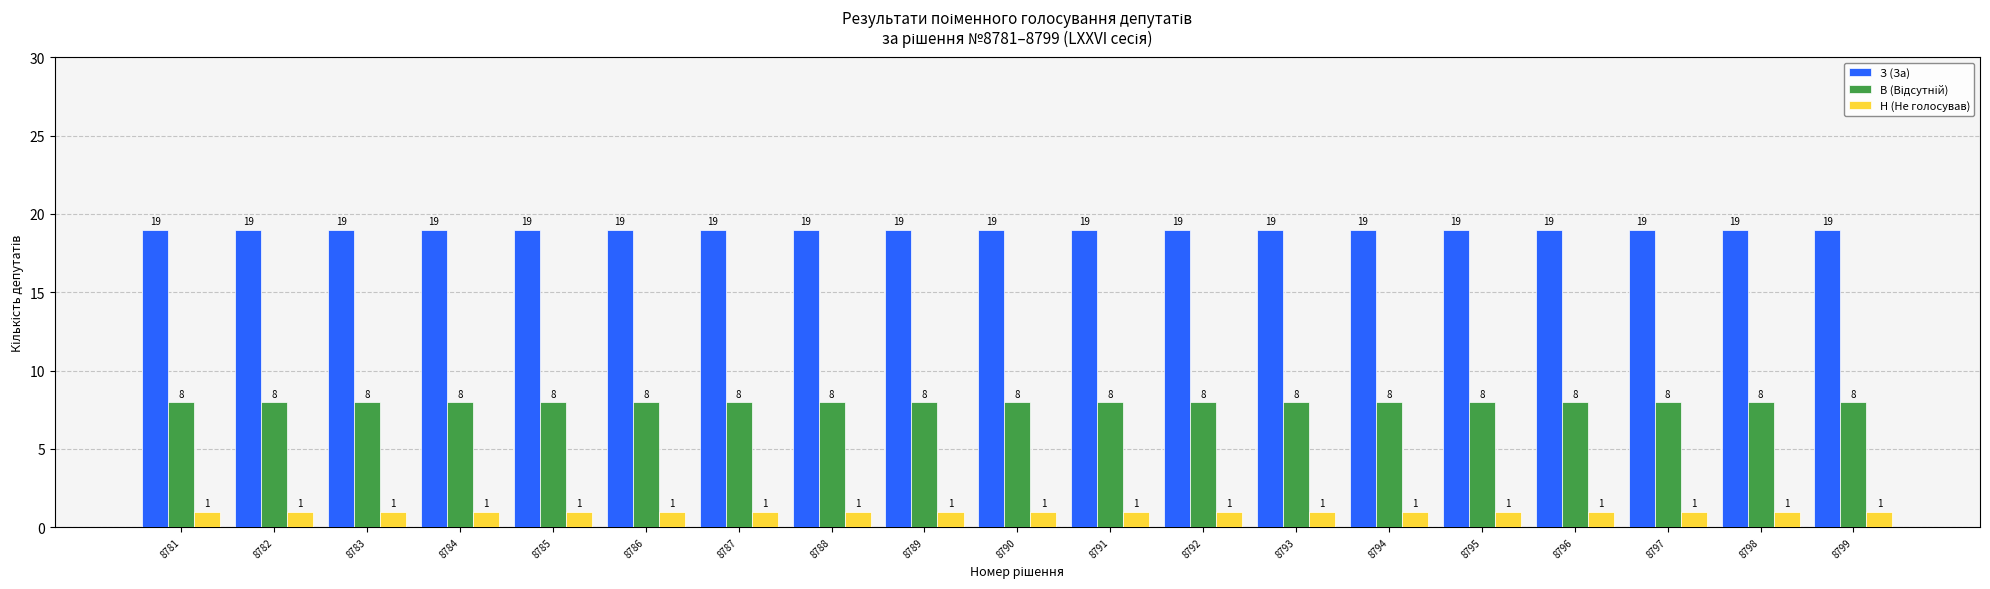

What is the lowest value of the З (За) series?

19